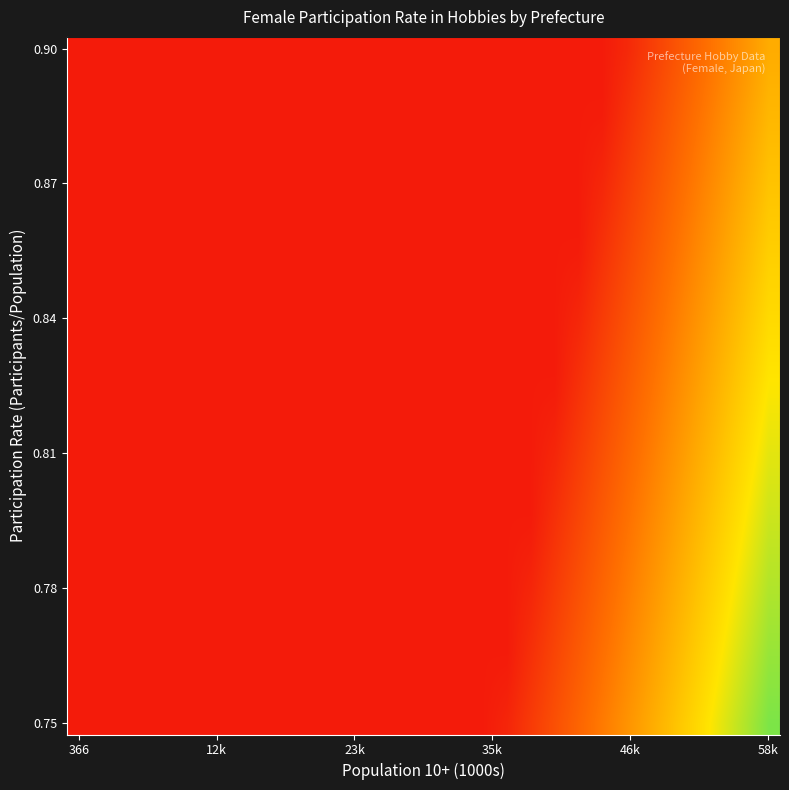

What is the maximum value shown in the chart?

0.8